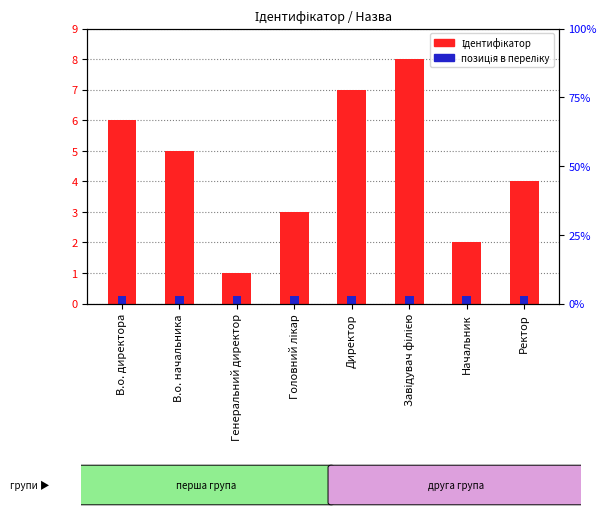

What is the difference between the second highest and second lowest values?

5